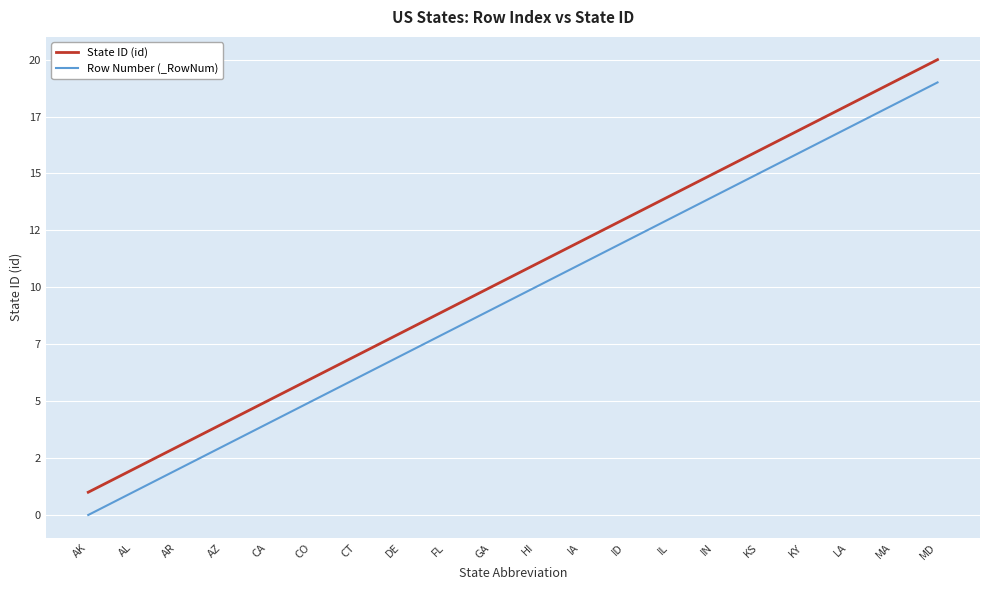

Which category has the lowest value in the State ID (id) series?

AK